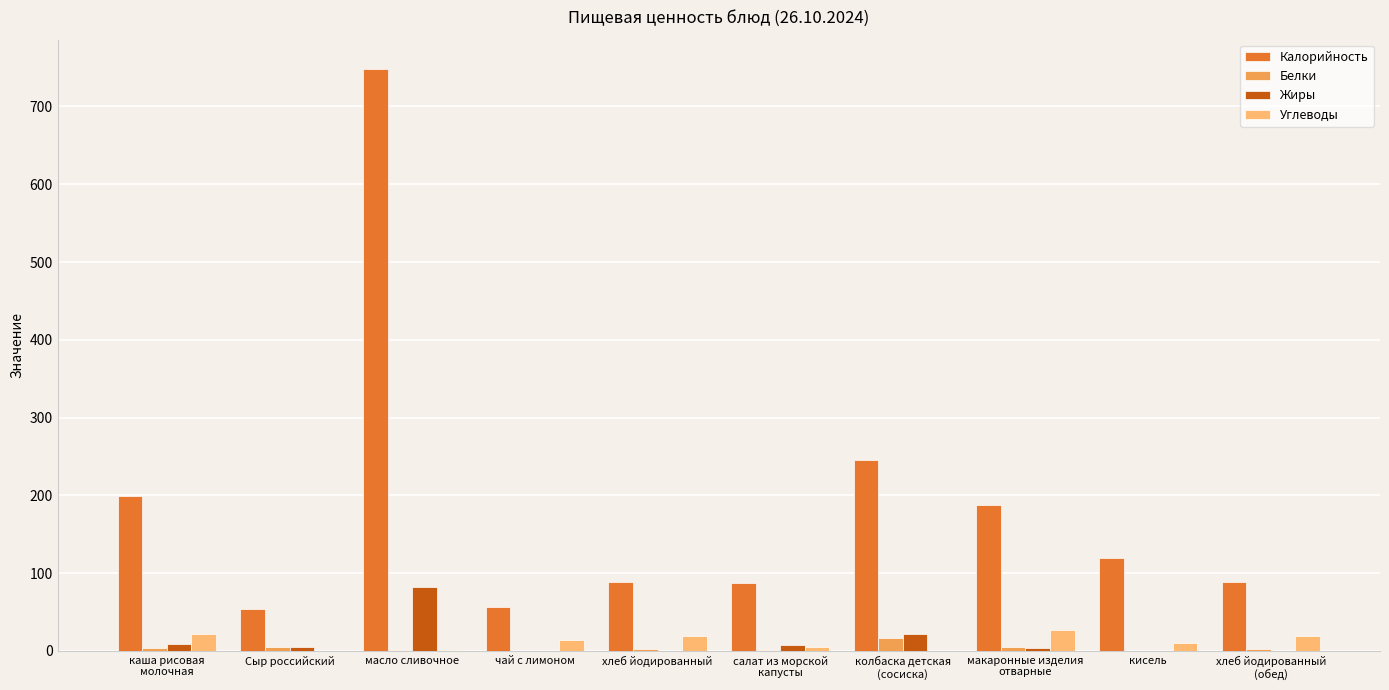

At which category is the sum across all series the highest?

масло сливочное